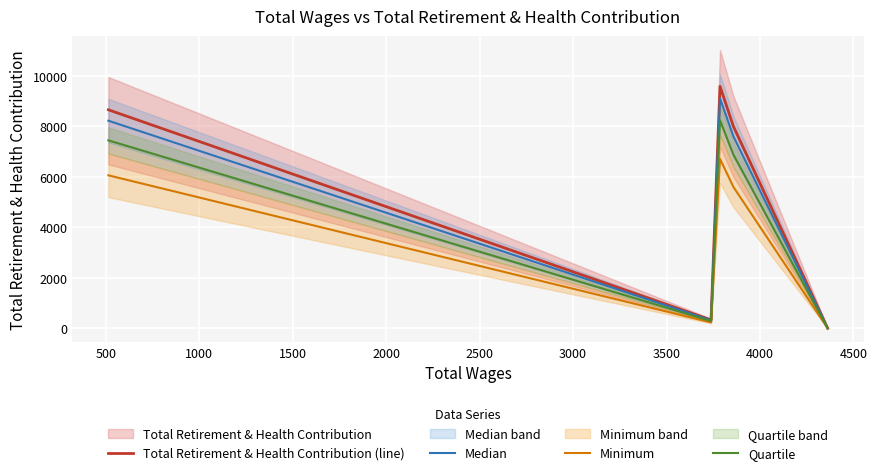

What is the highest value of the Total Retirement & Health Contribution (line) series?

9581.0